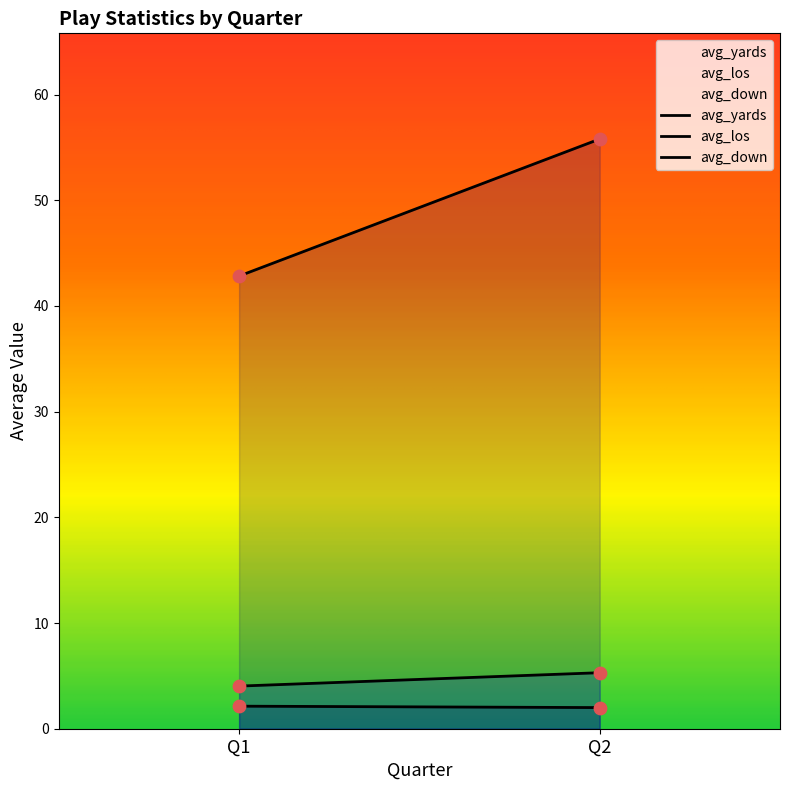

Which series reaches the minimum Y coordinate?

avg_down